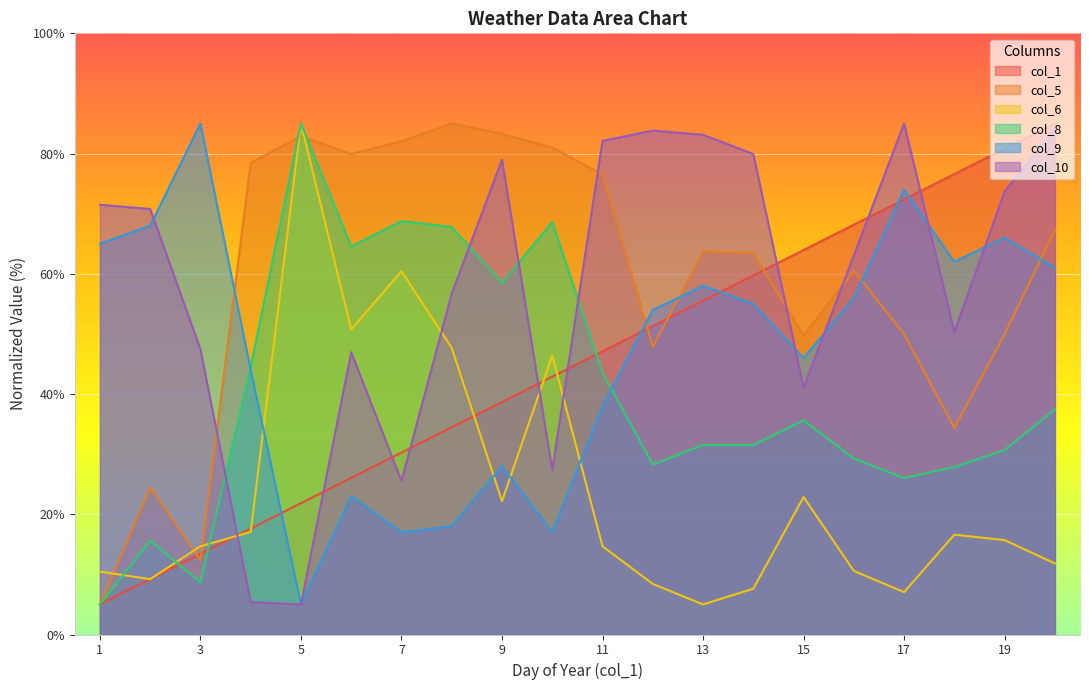

What is the sum of all col_5 values?

1177.8